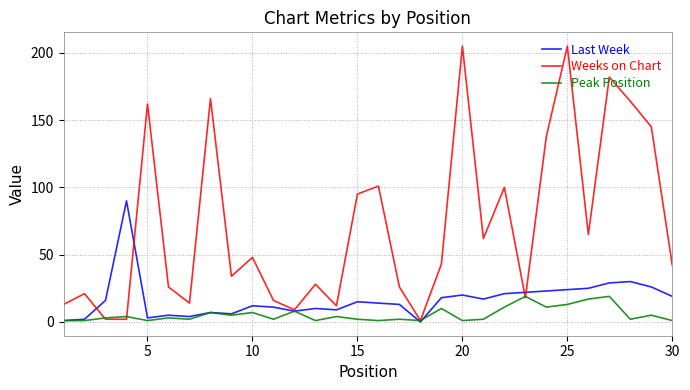

Does the chart have visible grid lines?

Yes